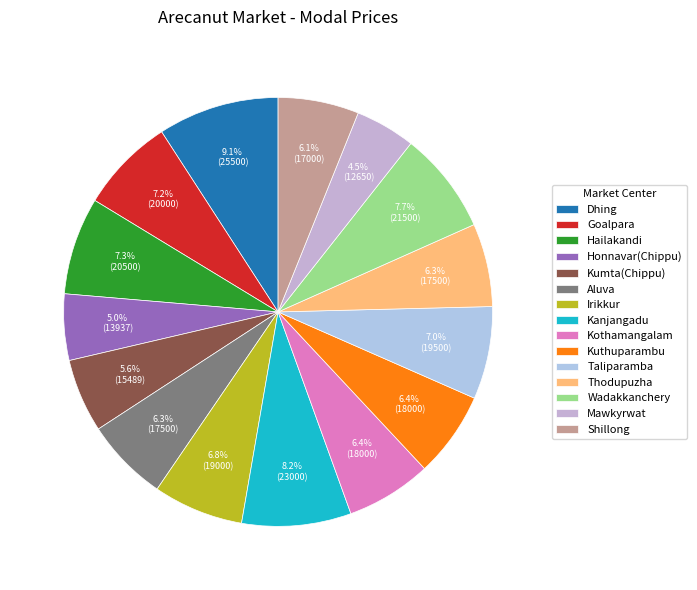

Is Mawkyrwat the majority of the pie?

No